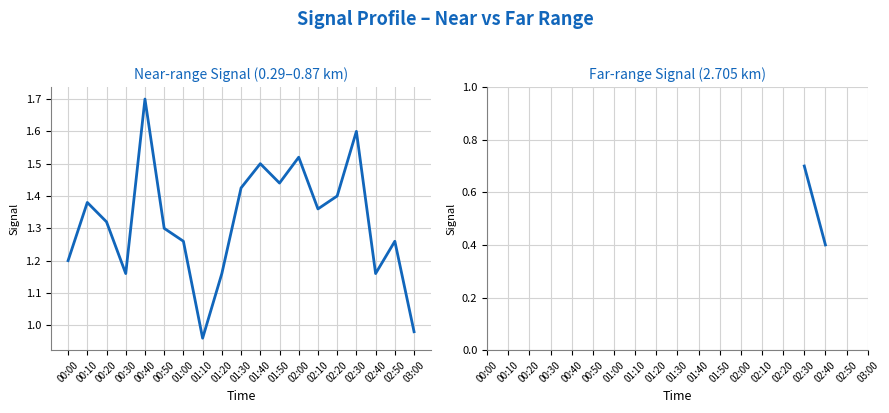

Which series has the largest total across all categories?

Near-range mean